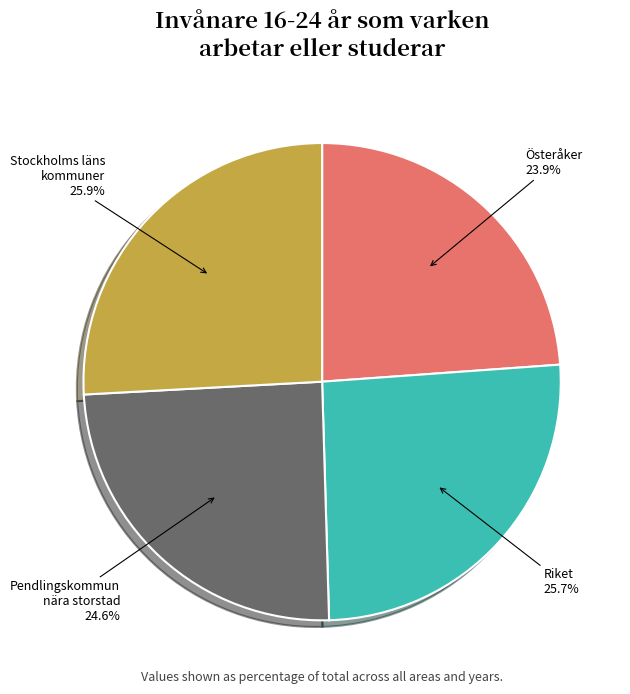

To the nearest percent, what percentage of the pie is Österåker?

24%